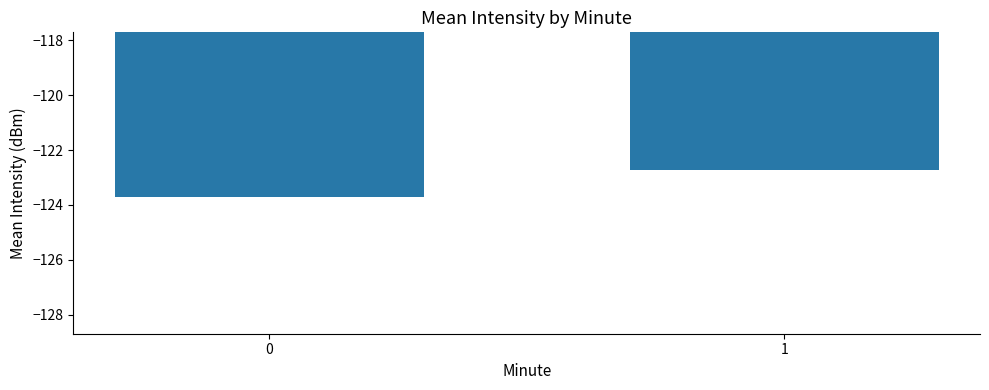

Rank the categories by value from lowest to highest.

0, 1